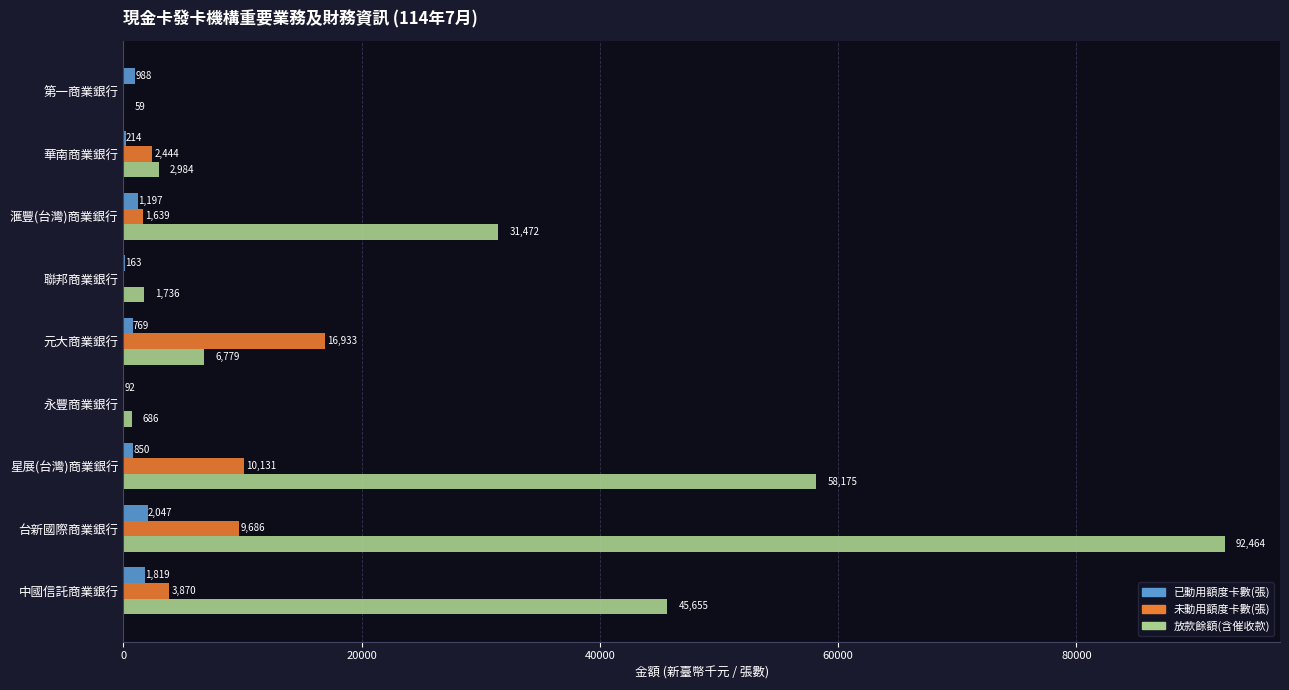

Is it true that 未動用額度卡數(張) equals 0 at 第一商業銀行?

True